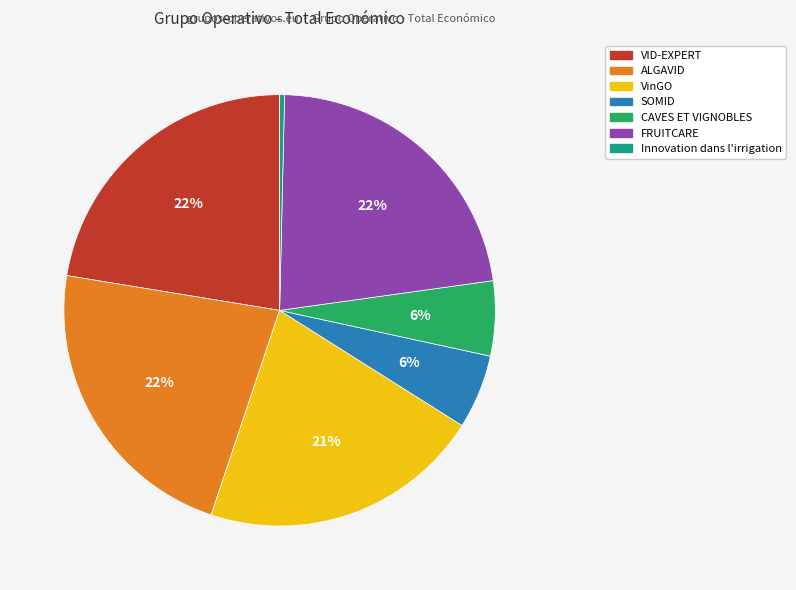

Do VID-EXPERT and Innovation dans l'irrigation together represent more than half of the pie?

No